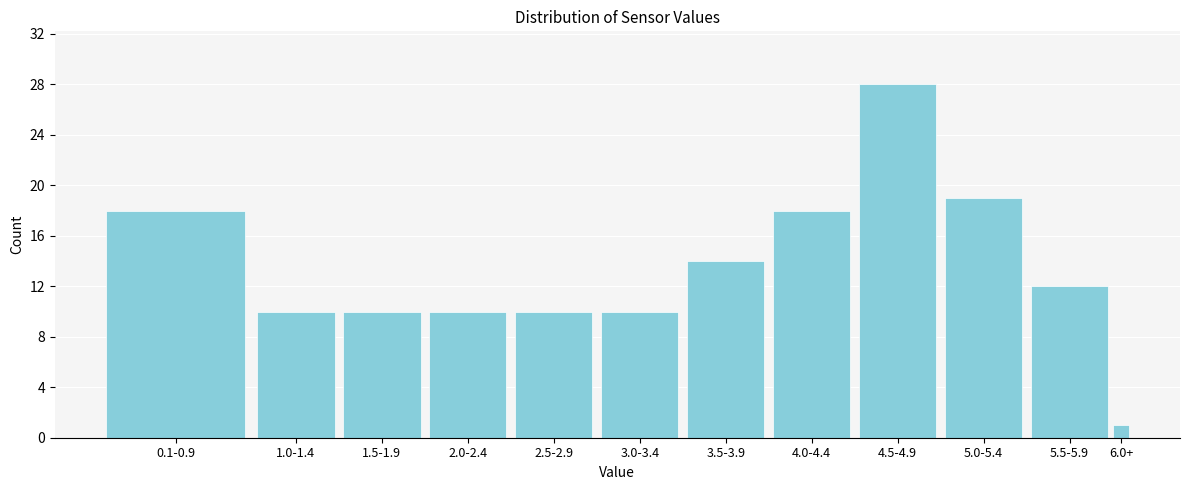

Reading left to right, list all the values displayed in this chart.

0.1-0.9=18	1.0-1.4=10	1.5-1.9=10	2.0-2.4=10	2.5-2.9=10	3.0-3.4=10	3.5-3.9=14	4.0-4.4=18	4.5-4.9=28	5.0-5.4=19	5.5-5.9=12	6.0+=1